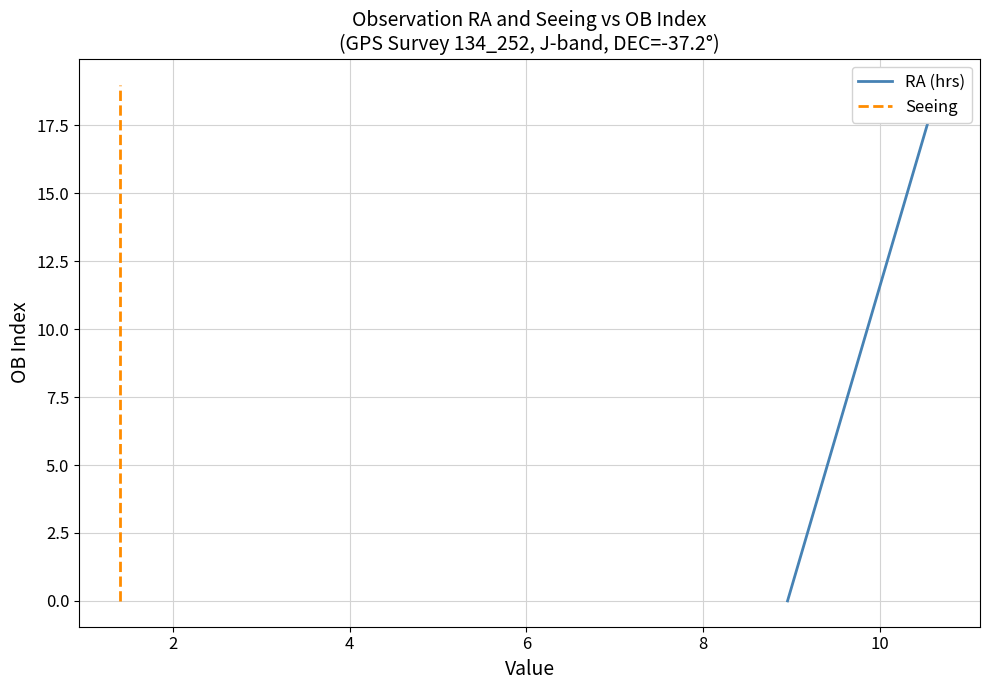

Is the value of RA (hrs) at 12 greater than the value of Seeing at 8?

Yes